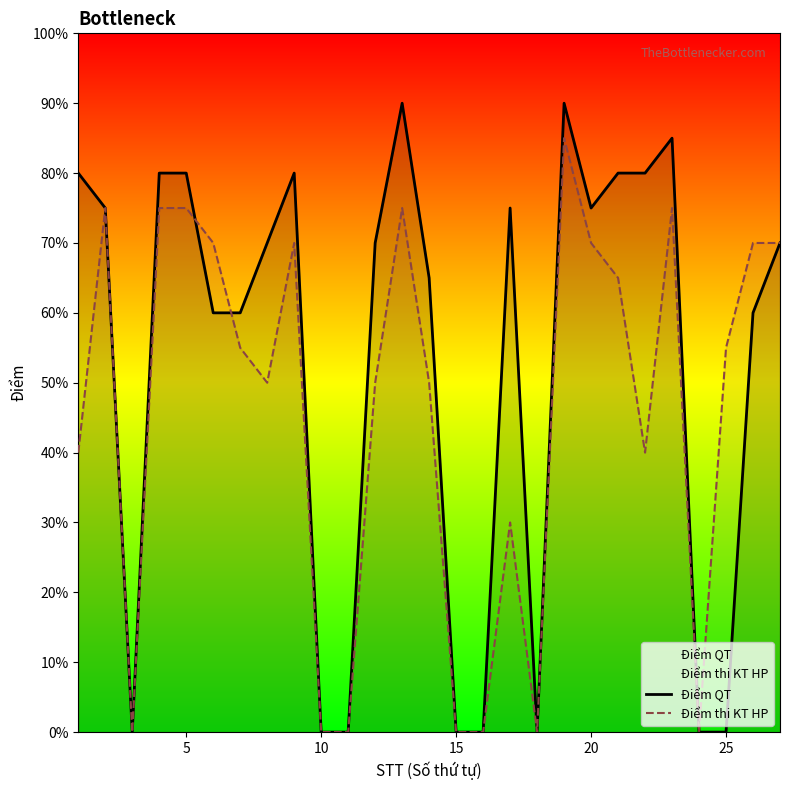

What is the difference between the maximum and minimum values in the Điểm thi KT HP series?

8.5